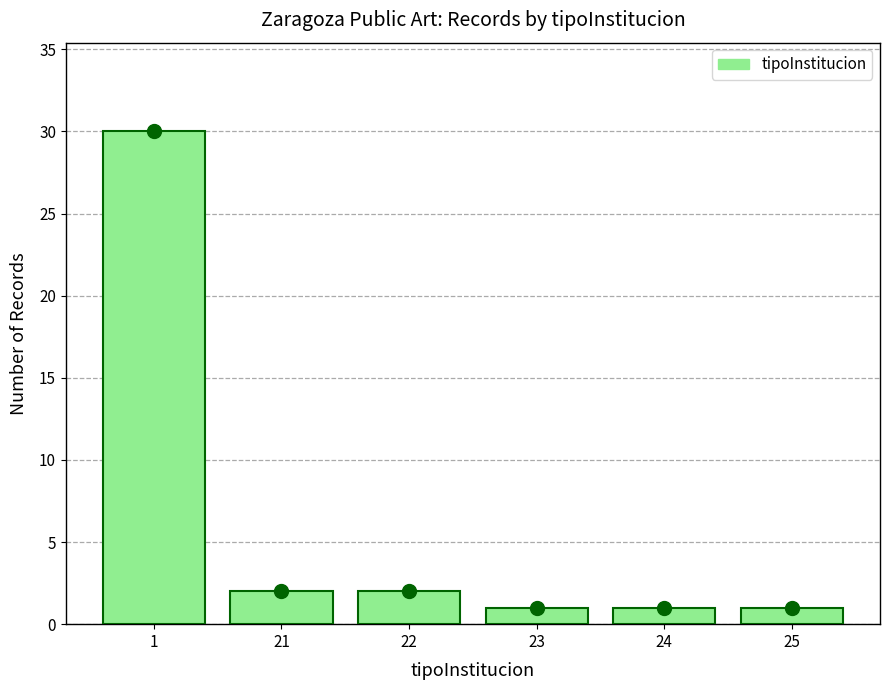

What is the value of the 6th bar from the left?

1